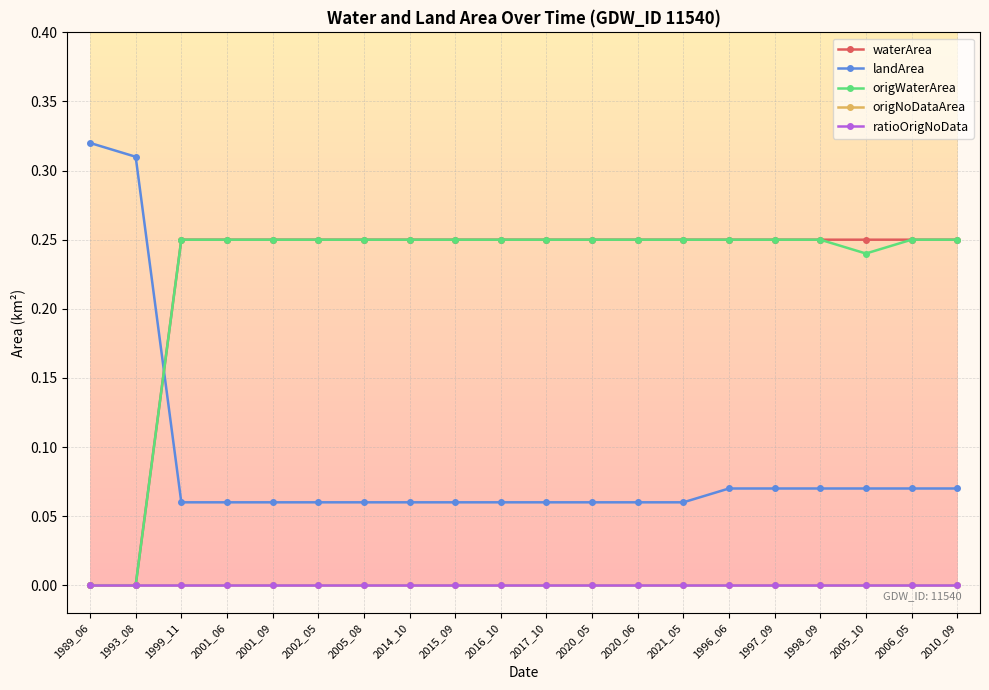

At how many categories does at least one series exceed 0?

20